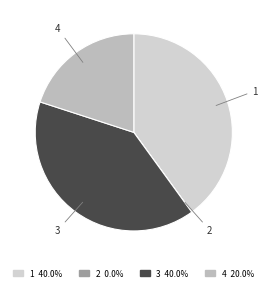

Approximately how many times larger is the value at 3 compared to 1?

1.0